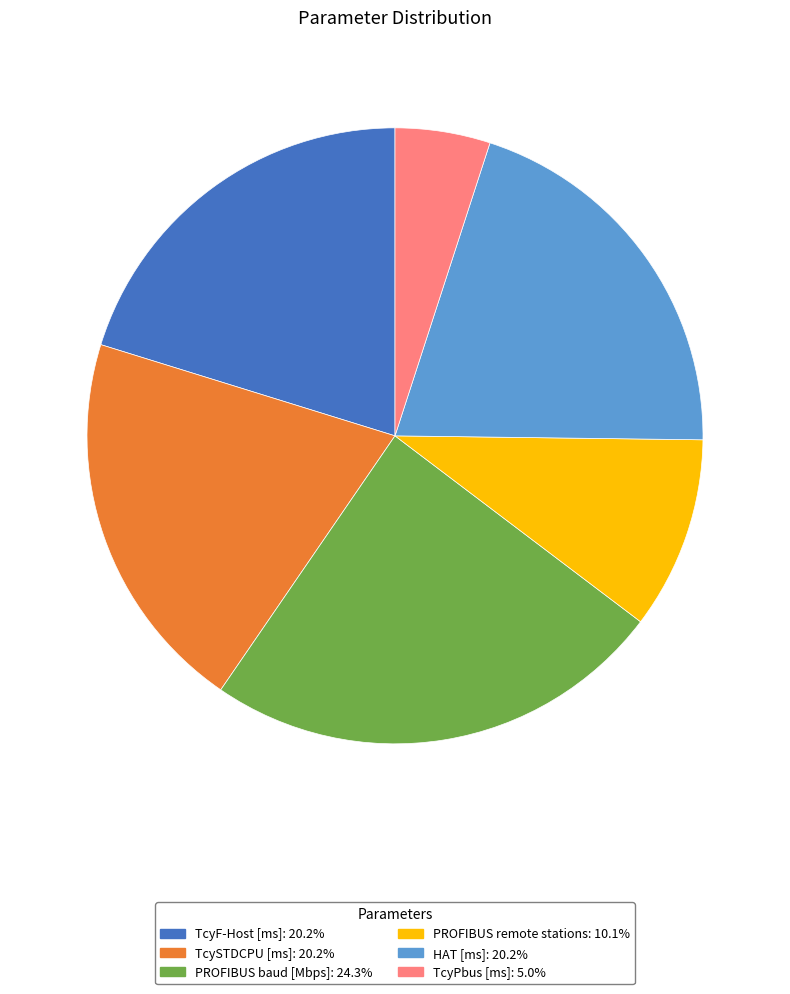

Which slice is the smallest?

TcyPbus [ms]